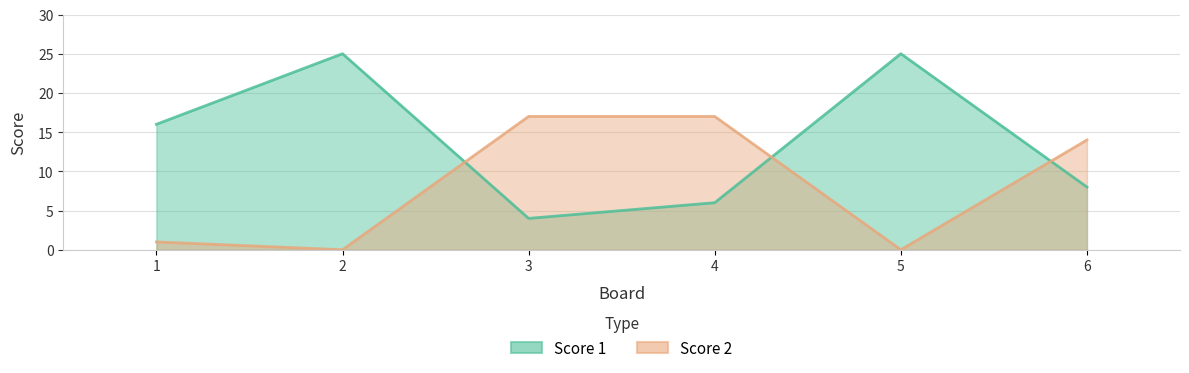

At which category does Score 1 reach its first local peak?

2